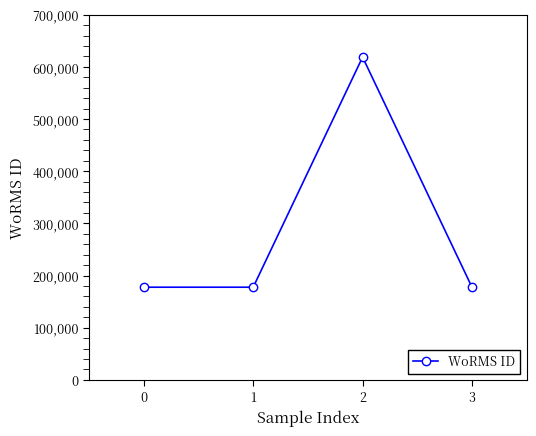

How many lines are shown in the chart?

1